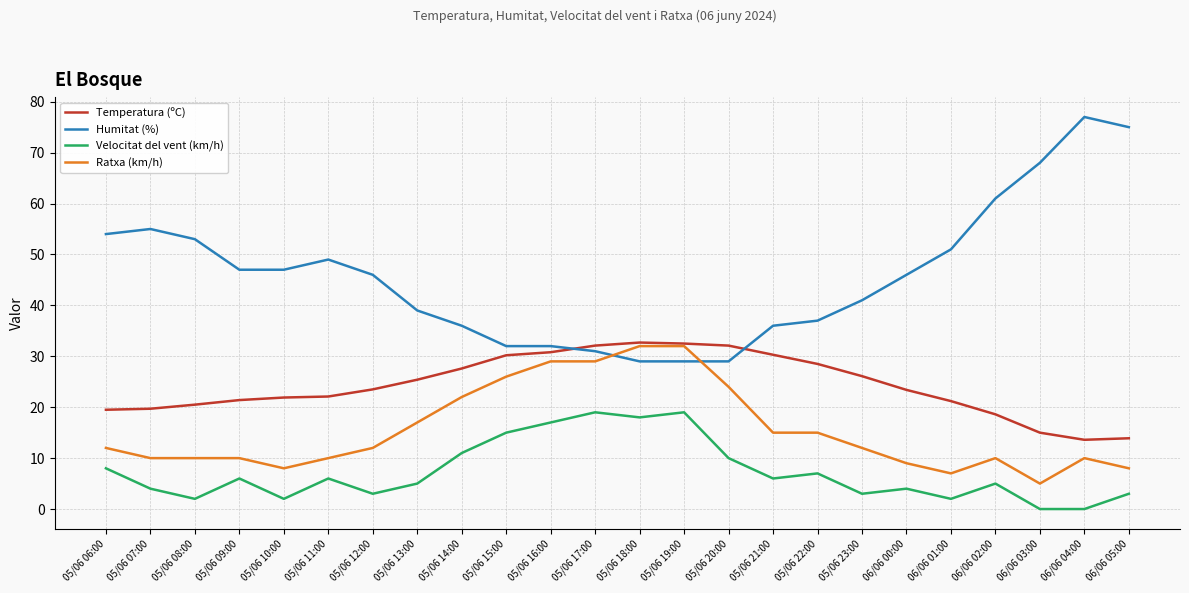

Which series has the largest range (max minus min)?

Humitat (%)